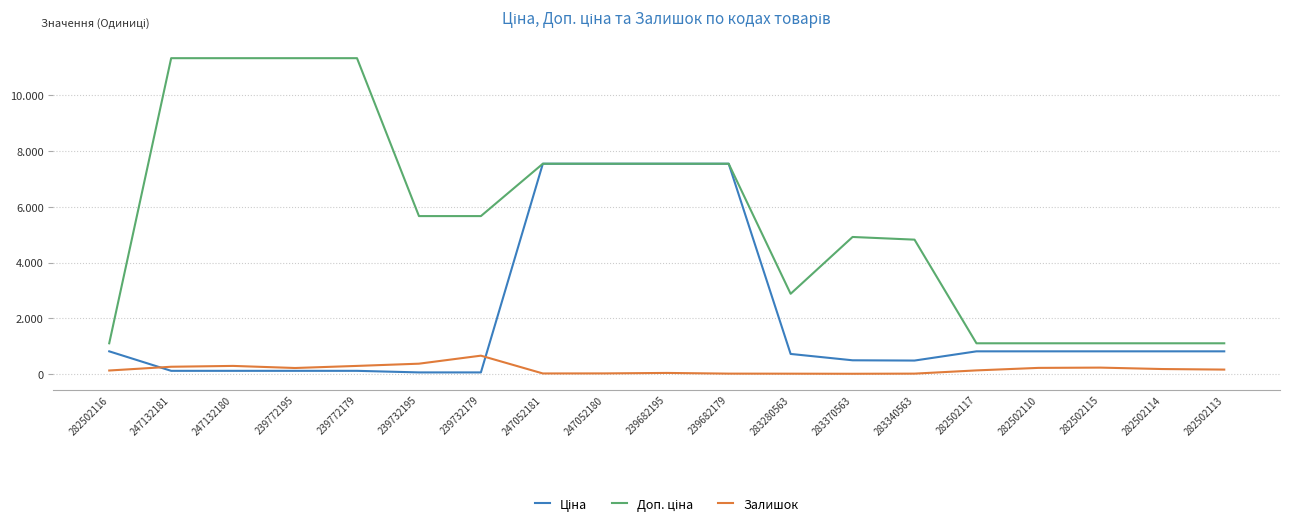

What is the greatest value displayed?

11334.0